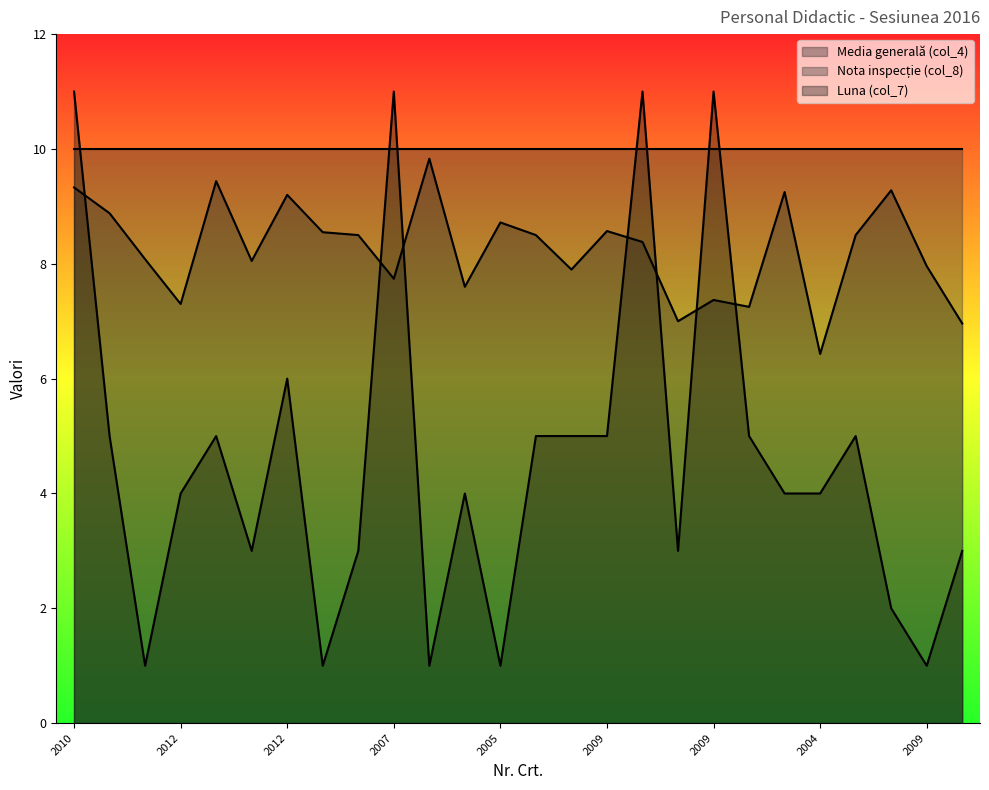

True or false: Media generală (col_4) has a value of 9.8 at 2011.

True